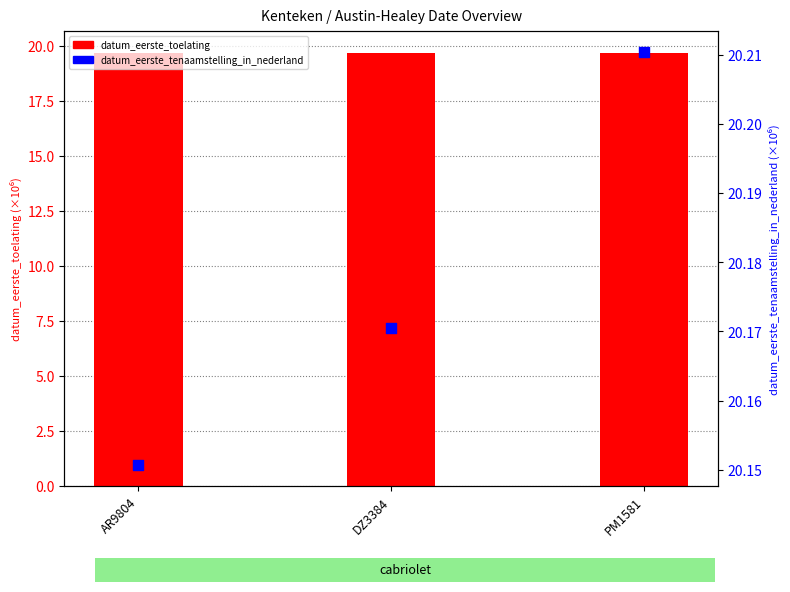

What are all the series names shown in the legend?

datum_eerste_toelating, datum_eerste_tenaamstelling_in_nederland